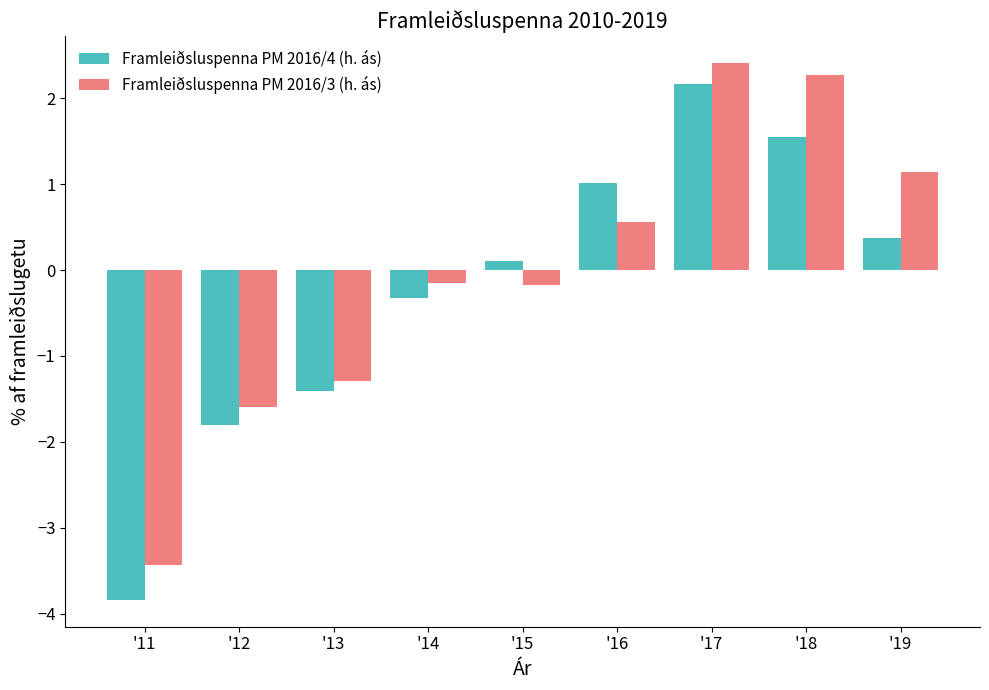

List the series in order of their peak value, lowest first.

Framleiðsluspenna PM 2016/4 (h. ás), Framleiðsluspenna PM 2016/3 (h. ás)